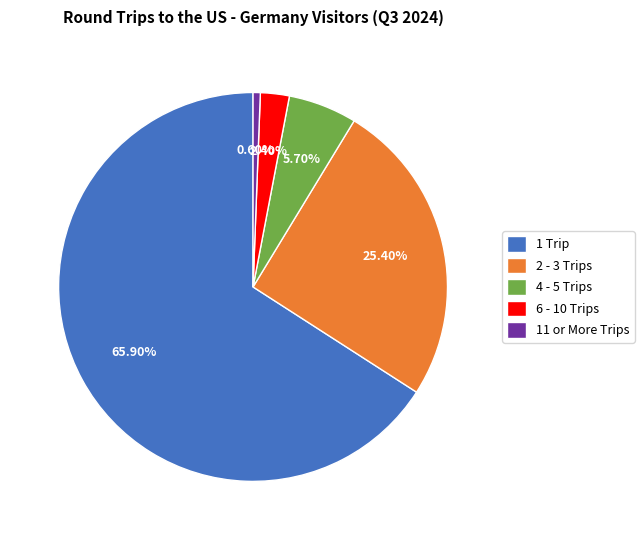

To the nearest percent, what percentage of the pie is 2 - 3 Trips?

25%